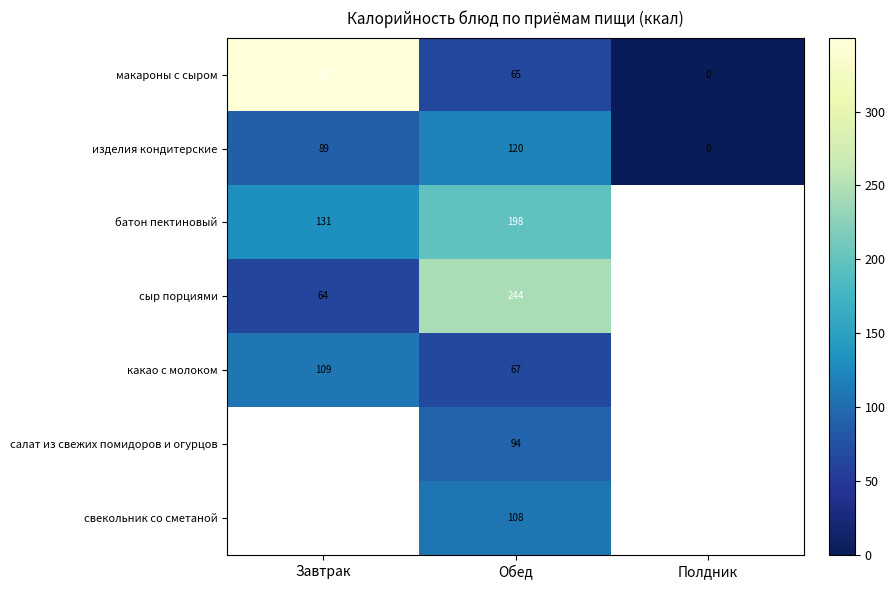

What is the difference between the highest and lowest values at Завтрак?

285.7